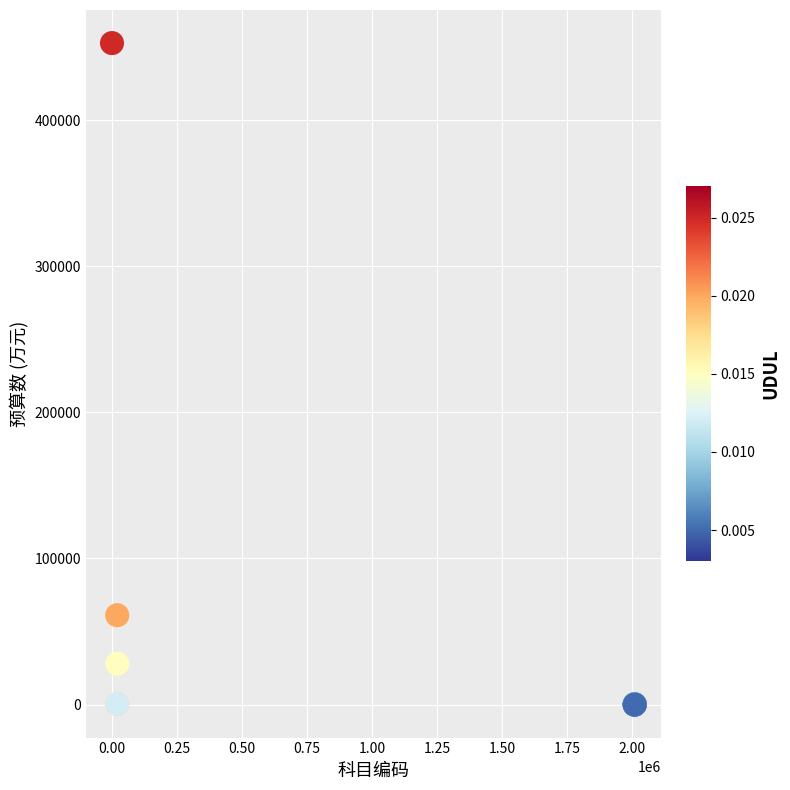

What Y value in the scatter plot is closest to 226357?

61127